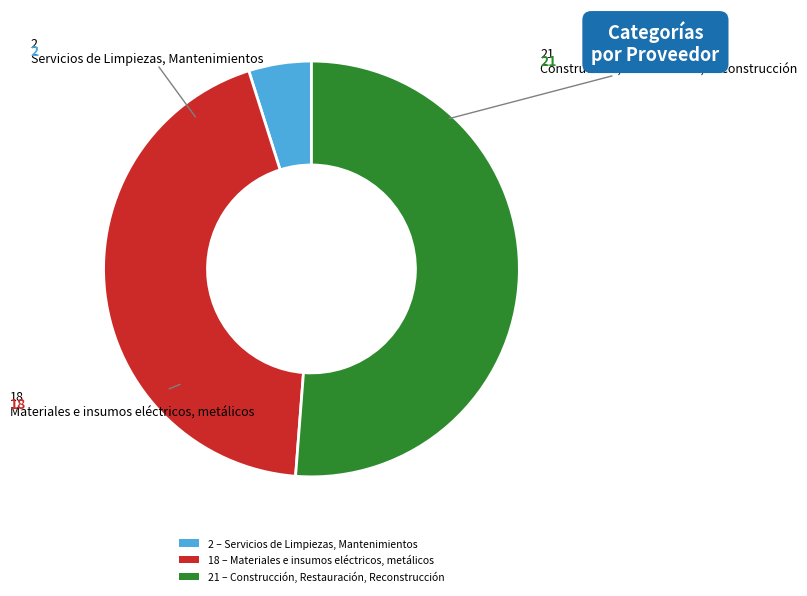

Rank the categories by value from lowest to highest.

2 – Servicios de Limpiezas, Mantenimientos, 18 – Materiales e insumos eléctricos, metálicos, 21 – Construcción, Restauración, Reconstrucción